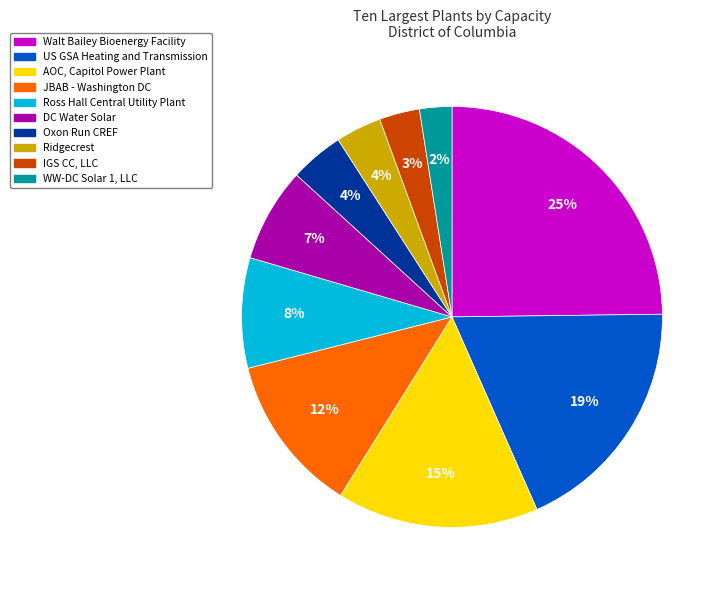

To the nearest percent, what is the average slice percentage?

10%